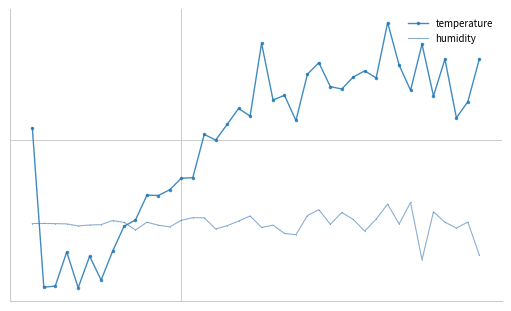

What is the sum of all temperature values?

58.6